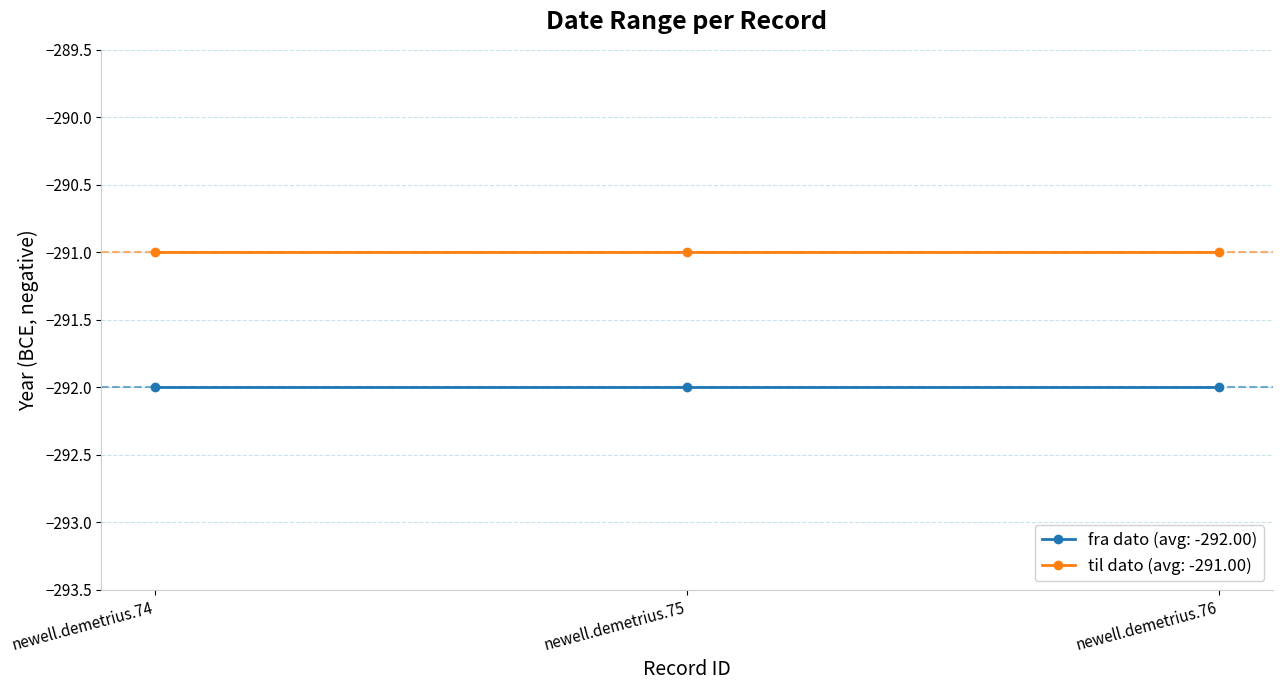

Which series has the largest total across all categories?

til dato (avg: -291.00)